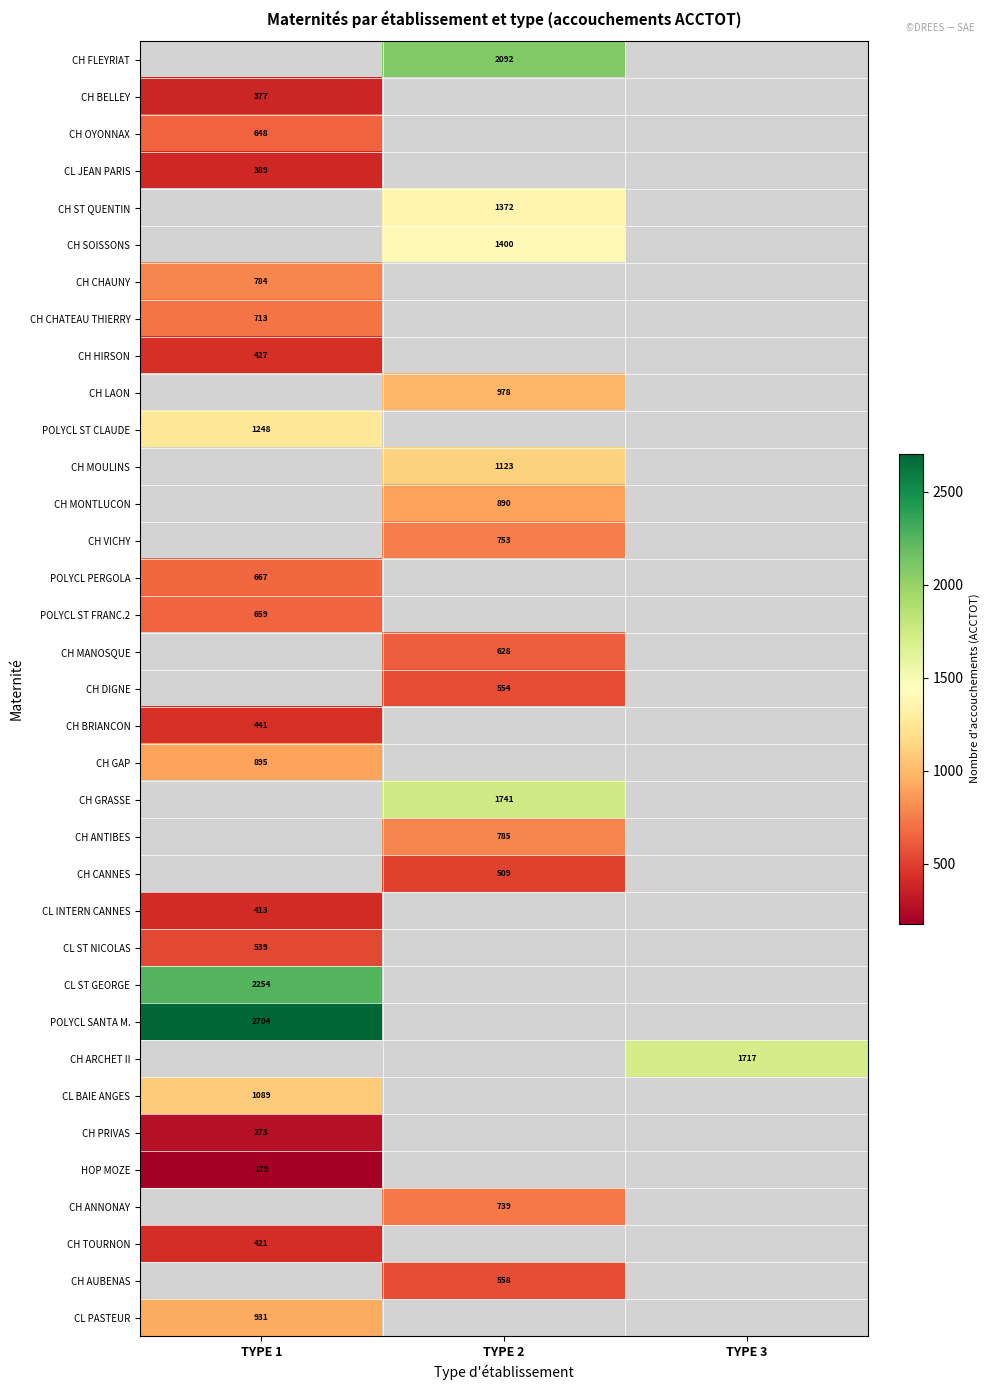

Which label corresponds to the largest value in the chart?

TYPE 1